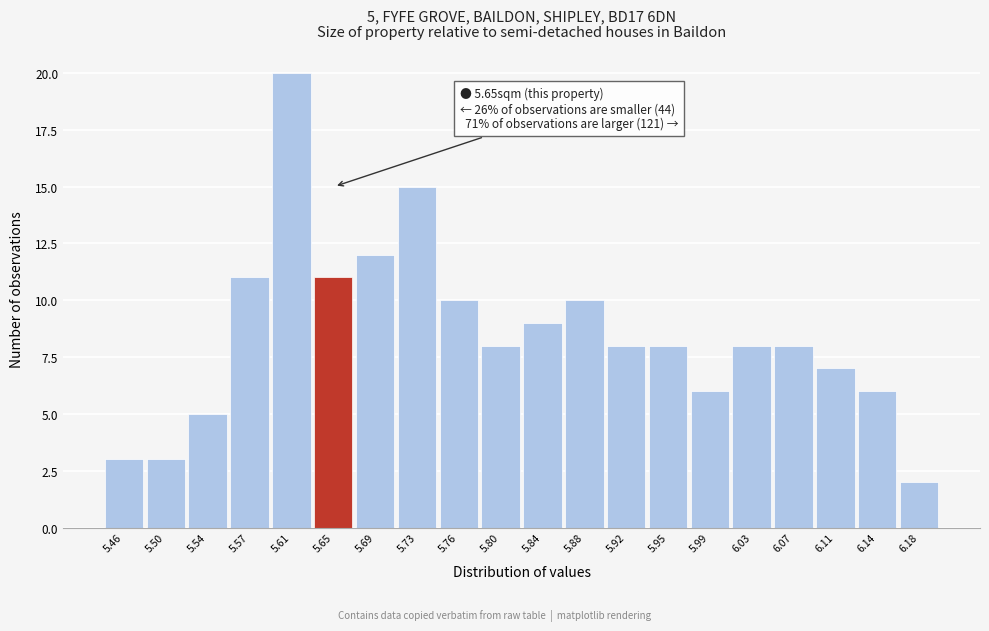

Over which range of the x-axis is the bar tallest?

5.592 to 5.630